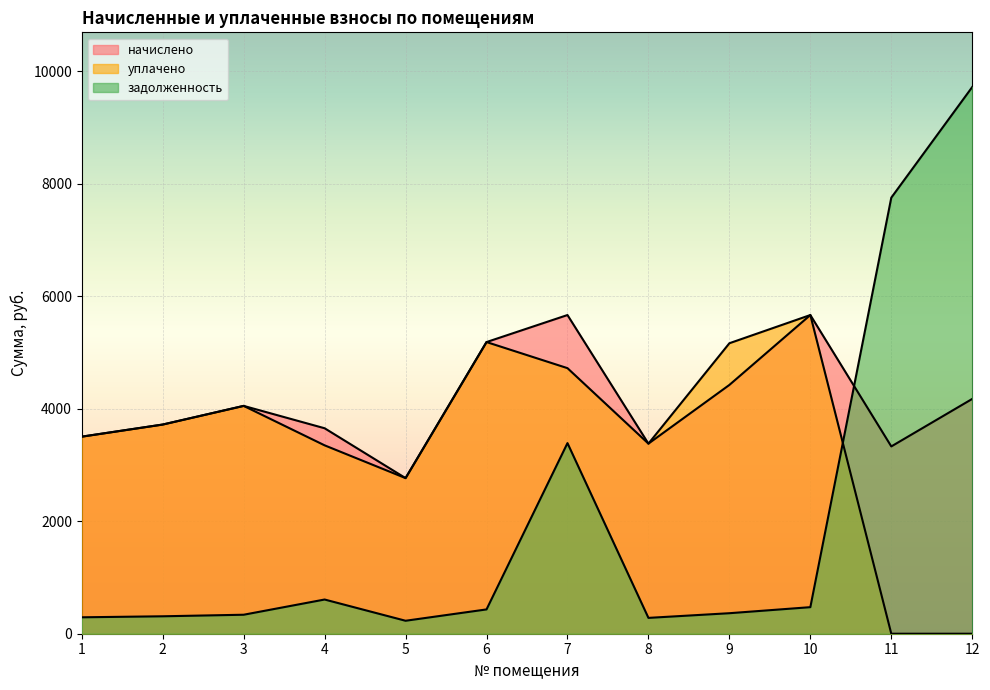

Which has a higher value, 12 or 10?

10